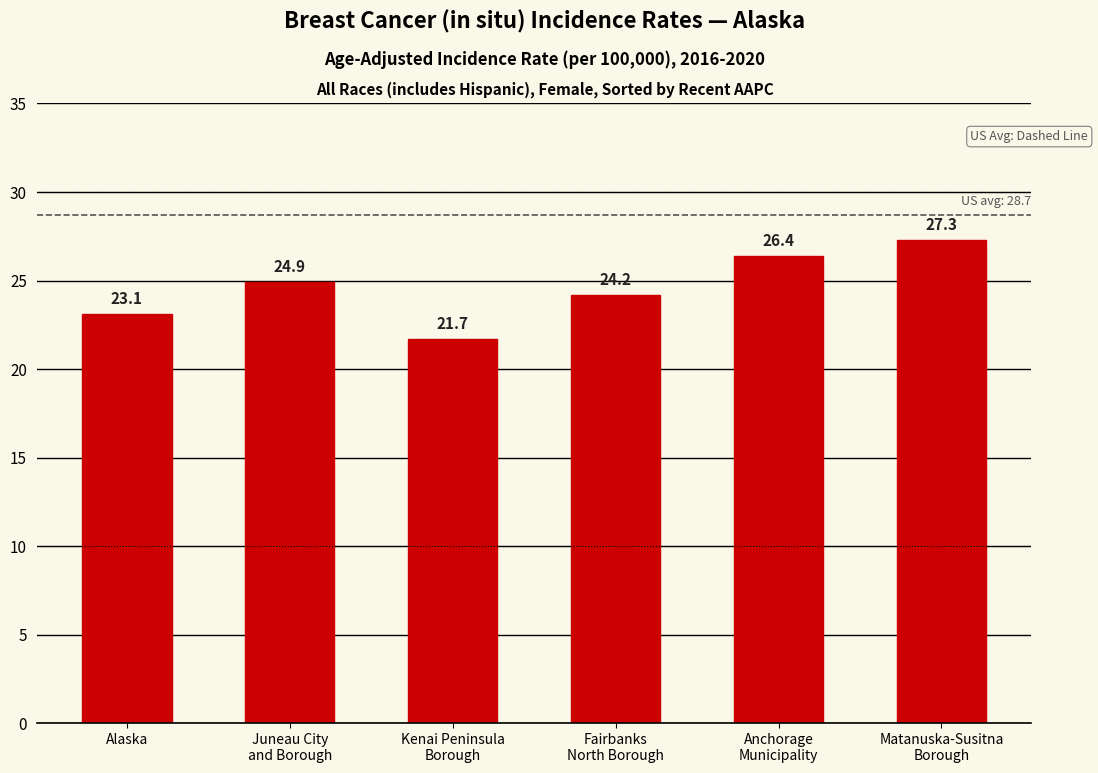

How many categories are shown in the chart?

6